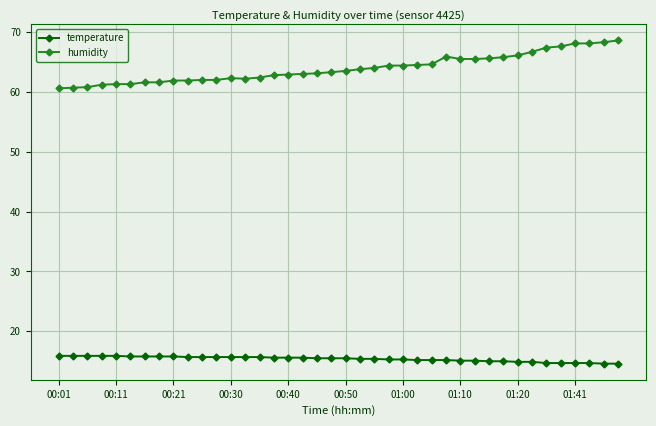

Rank the series by their maximum value, from highest to lowest.

humidity, temperature